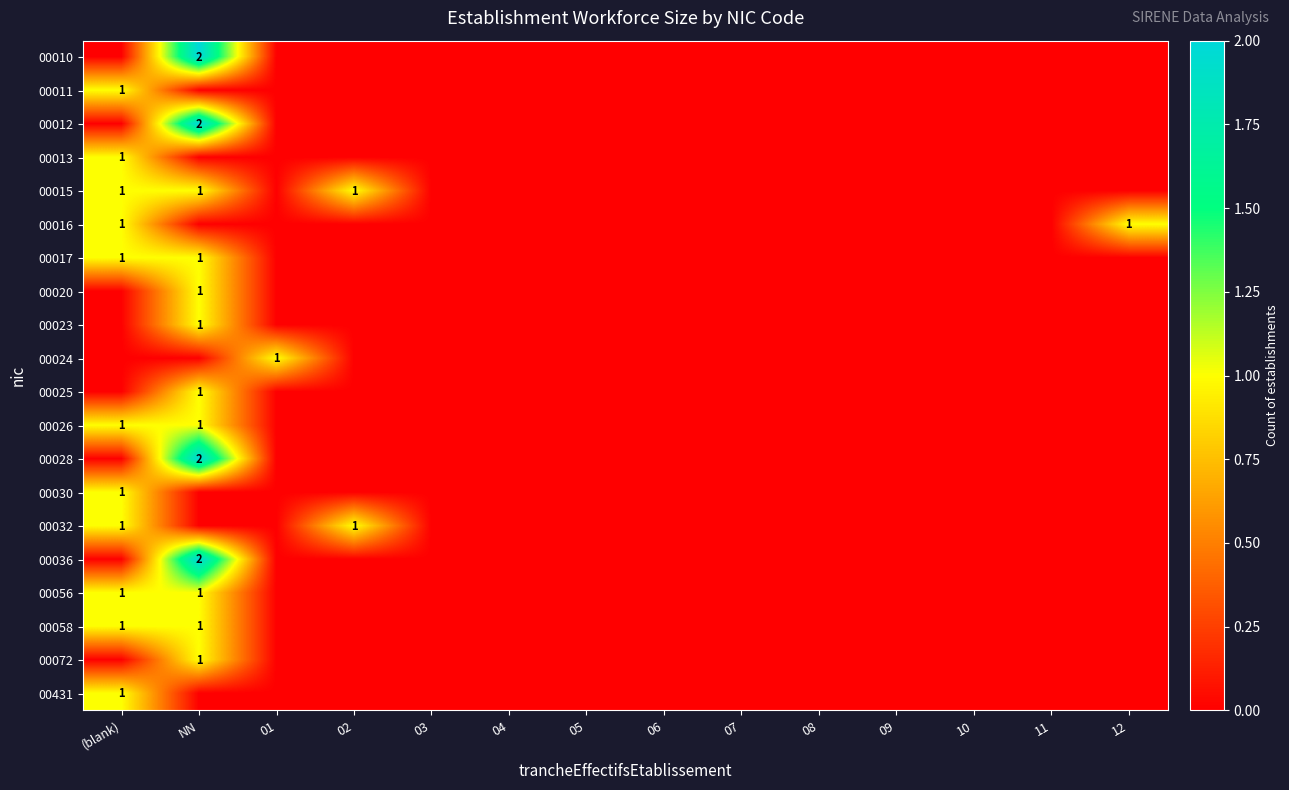

Rank the series by their maximum value, from lowest to highest.

00011, 00013, 00015, 00016, 00017, 00020, 00023, 00024, 00025, 00026, 00030, 00032, 00056, 00058, 00072, 00431, 00010, 00012, 00028, 00036